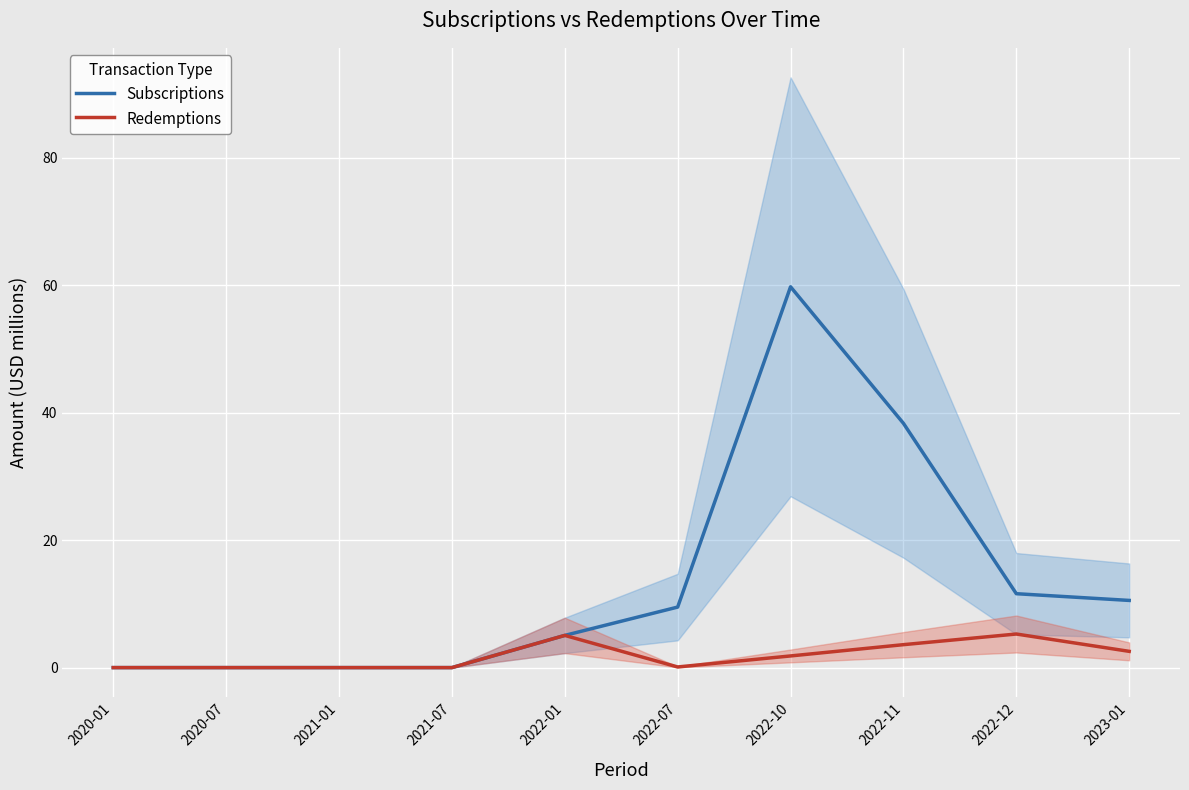

What is the label of the 1st point from the right?

2023-01